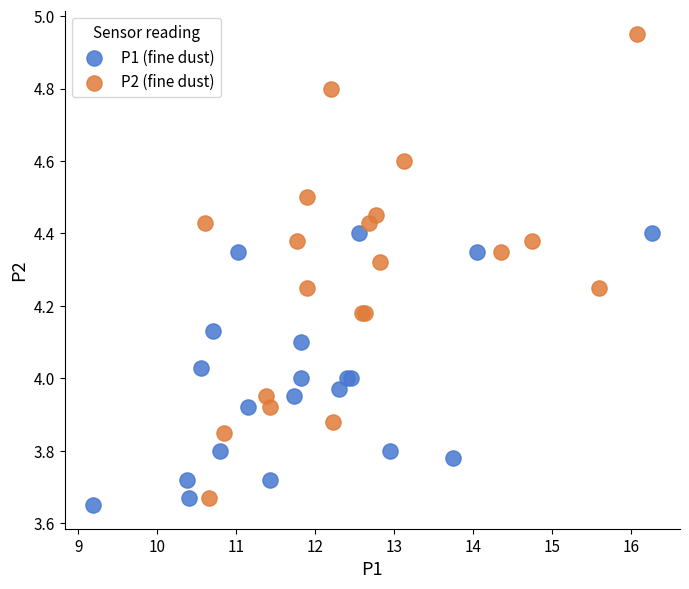

Which series reaches the maximum Y coordinate?

P2 (fine dust)